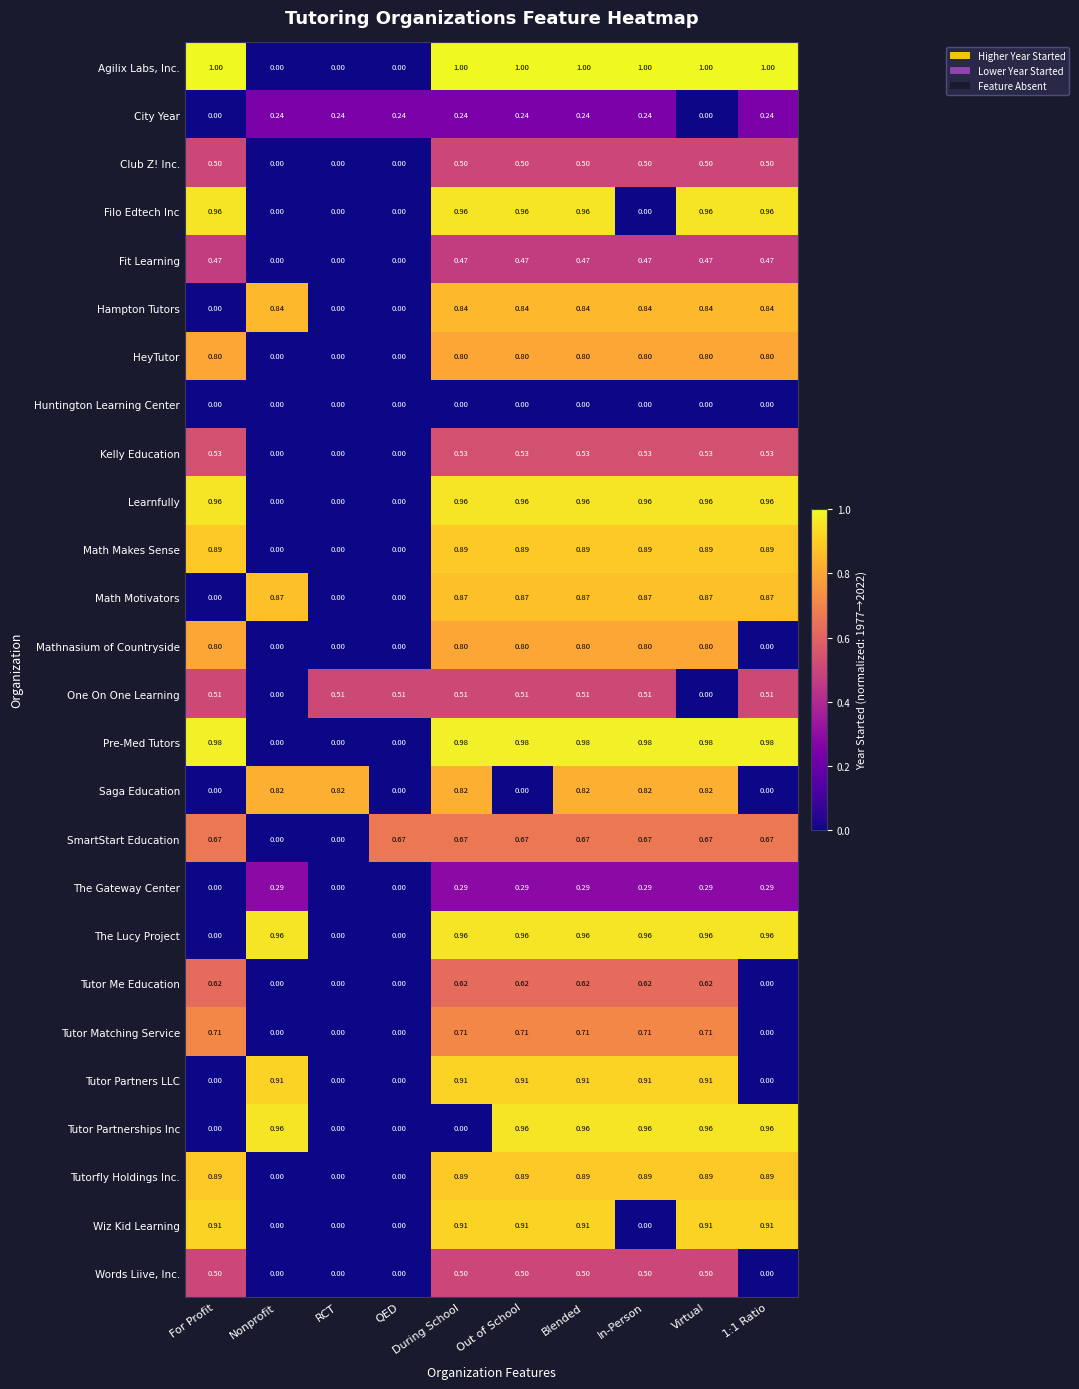

Is the value of Club Z! Inc. at Blended greater than the value of One On One Learning at In-Person?

No